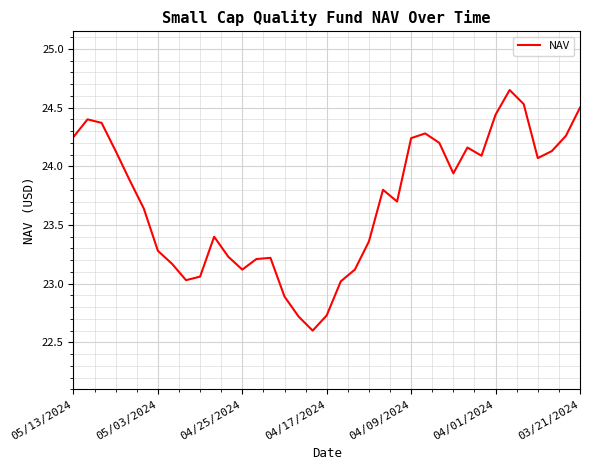

What is the smallest value displayed?

22.6